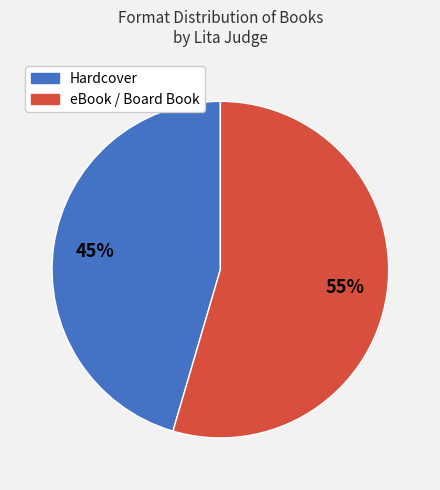

To the nearest percent, what is the average slice percentage?

50%